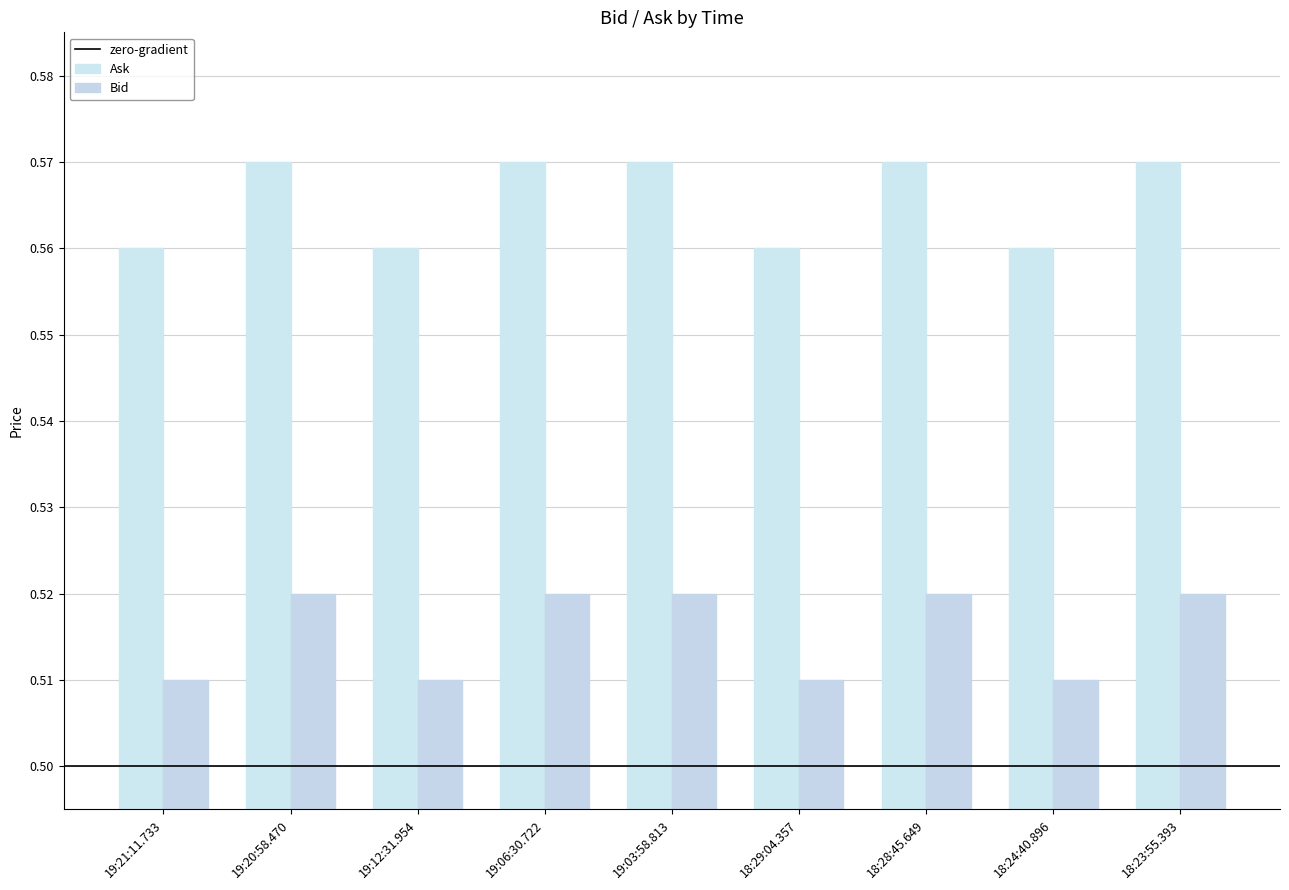

Are the bars grouped side by side (vs. stacked)?

Yes